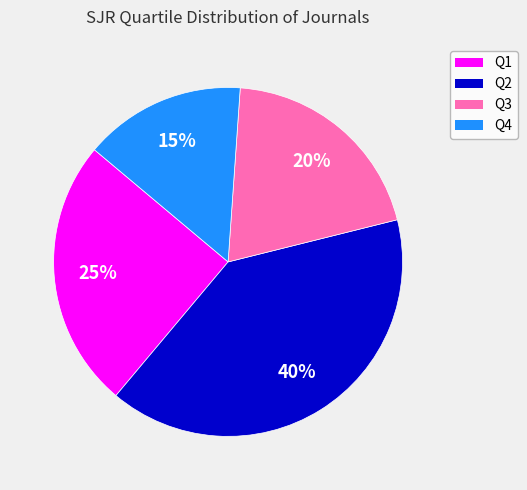

Rank the categories by value from lowest to highest.

Q4, Q3, Q1, Q2